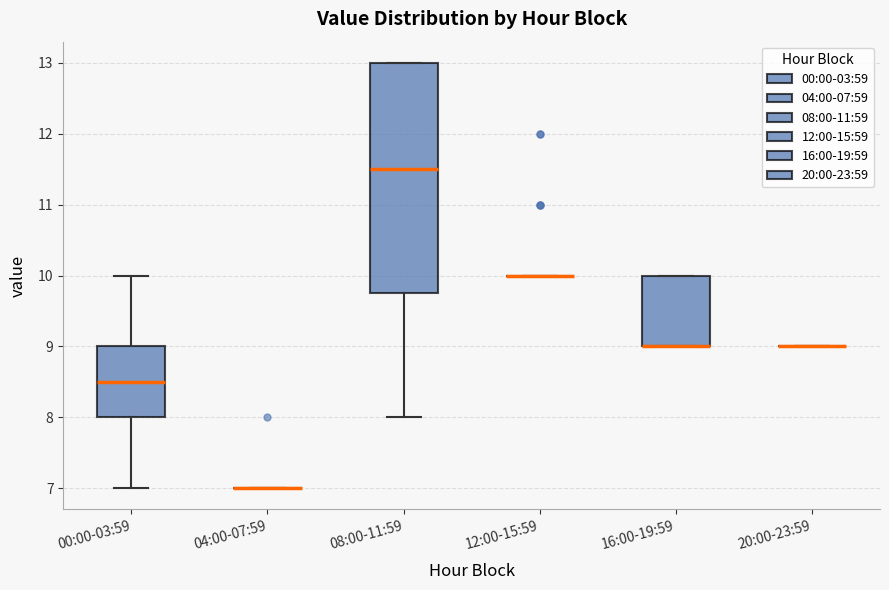

Which box is the tallest, from its lower edge to its upper edge?

08:00-11:59